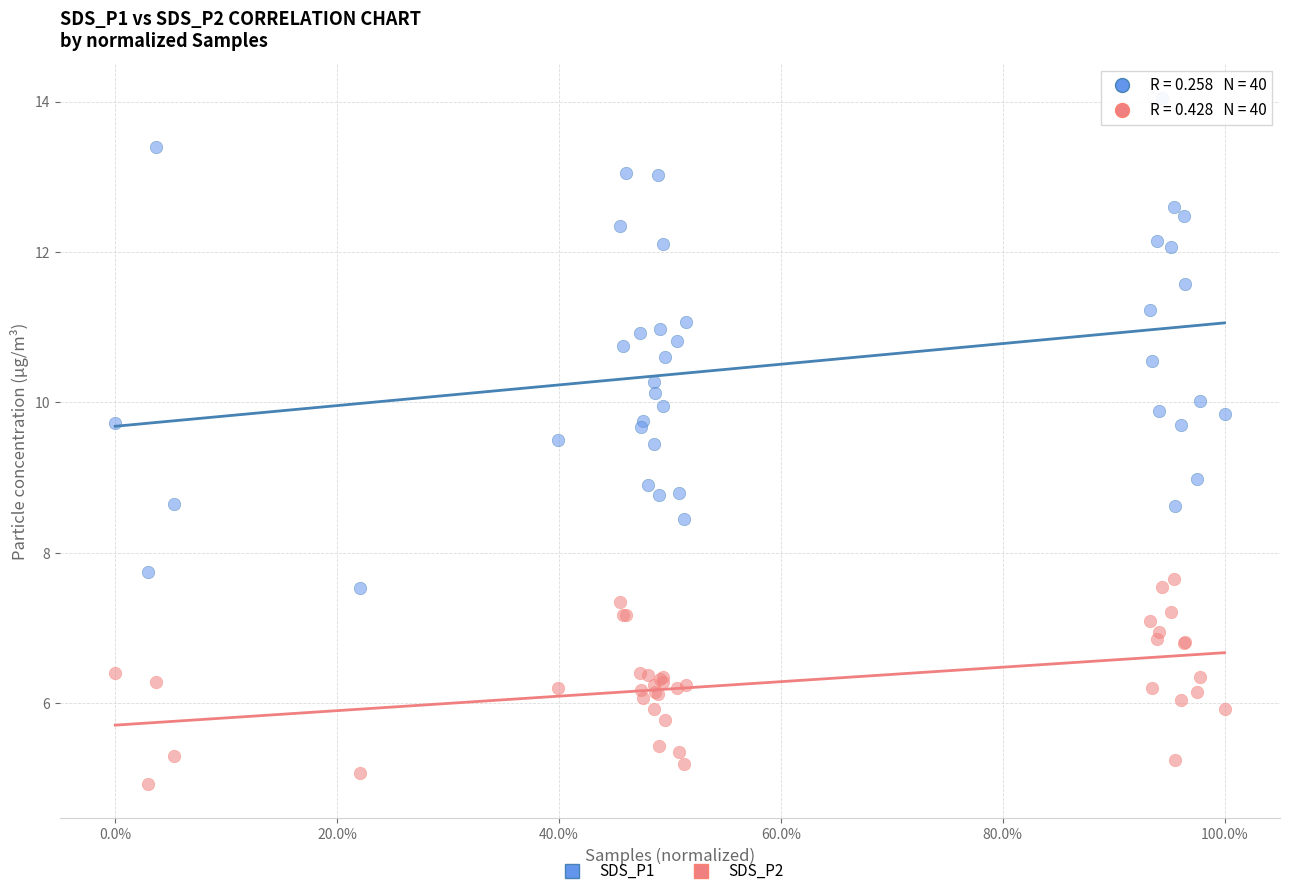

What are all the series names shown in the legend?

SDS_P1, SDS_P2